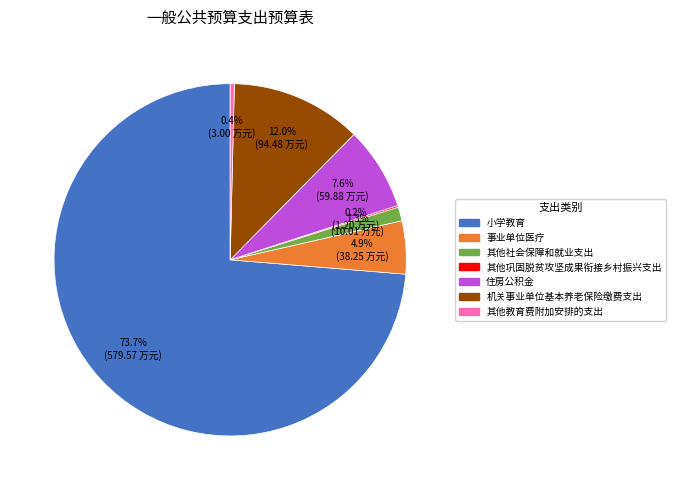

Approximately how many times larger is the value at 事业单位医疗 compared to 机关事业单位基本养老保险缴费支出?

0.4